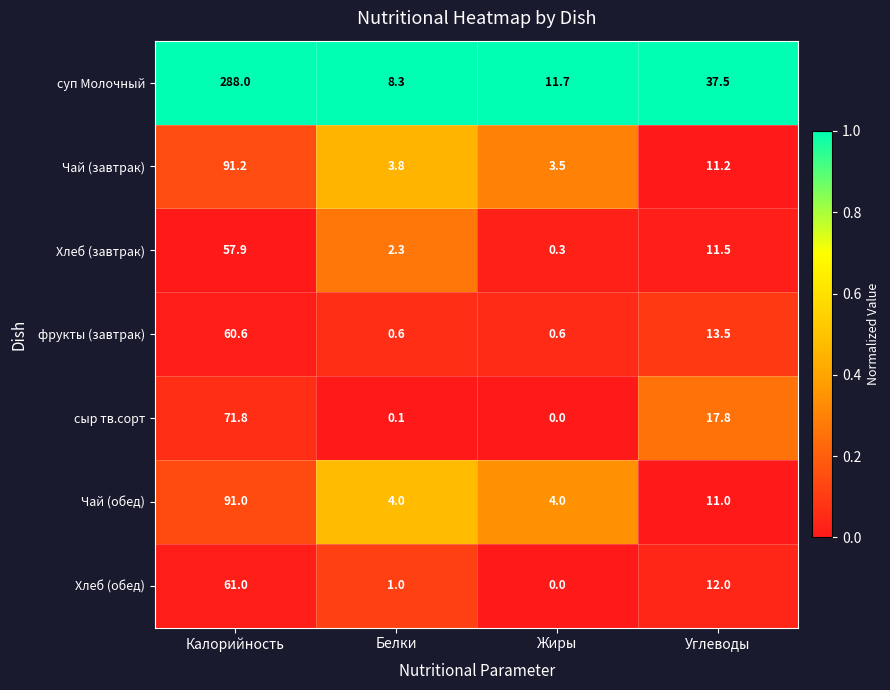

Rank the series at Белки from highest to lowest value.

суп Молочный, Чай (обед), Чай (завтрак), Хлеб (завтрак), Хлеб (обед), фрукты (завтрак), сыр тв.сорт